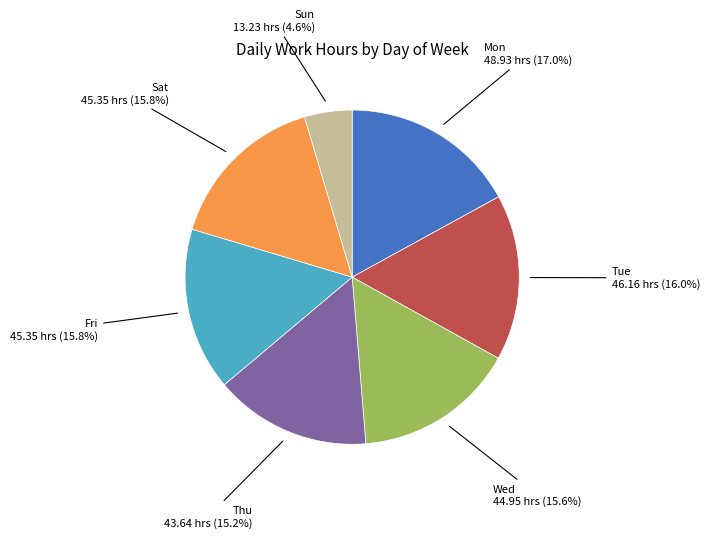

How many segments does this pie chart have?

7